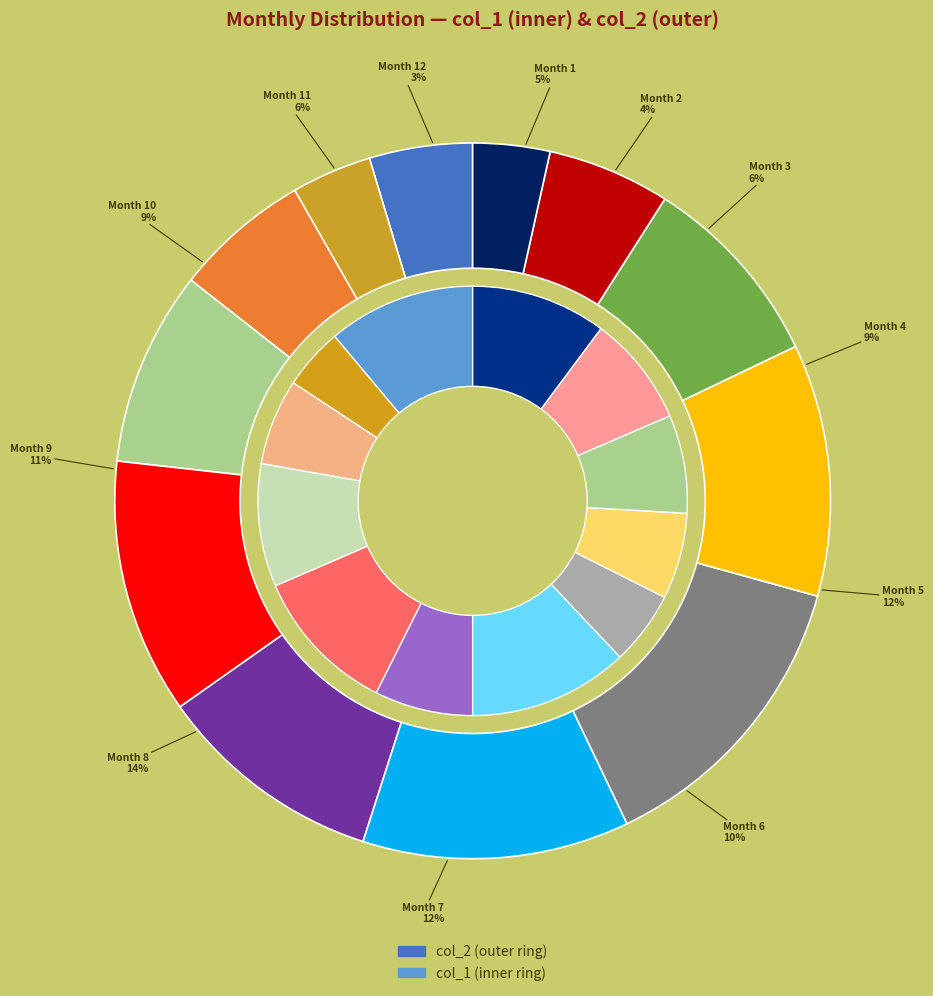

Is it true that 12 is 42% of the pie?

False